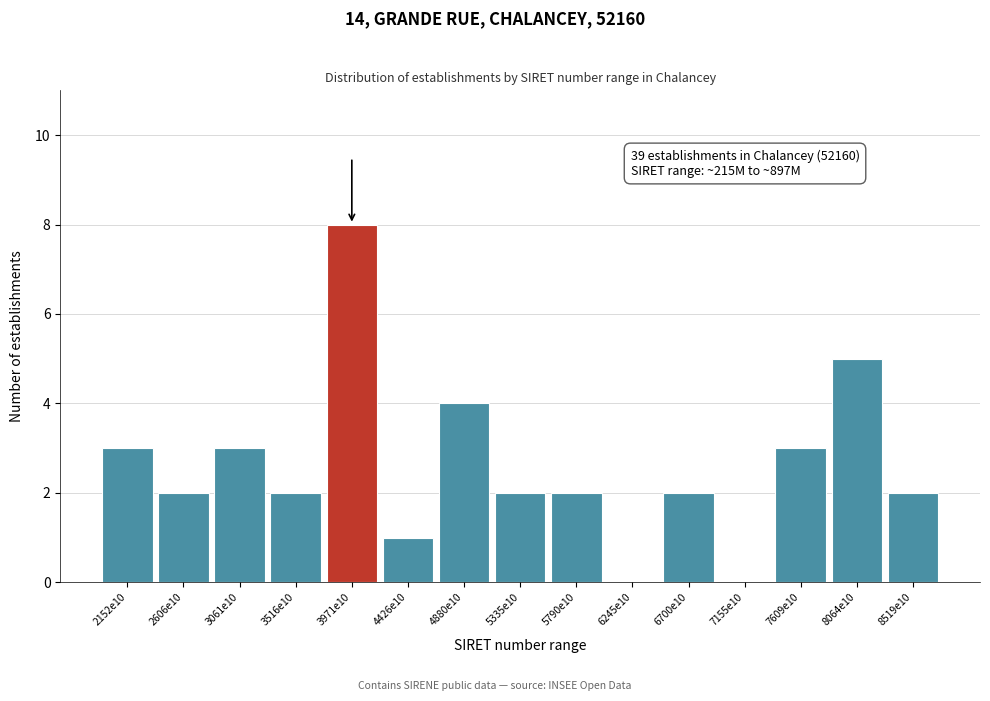

Reading left to right, transcribe all the data shown in this chart.

2152e10=3	2606e10=2	3061e10=3	3516e10=2	3971e10=8	4426e10=1	4880e10=4	5335e10=2	5790e10=2	6245e10=0	6700e10=2	7155e10=0	7609e10=3	8064e10=5	8519e10=2